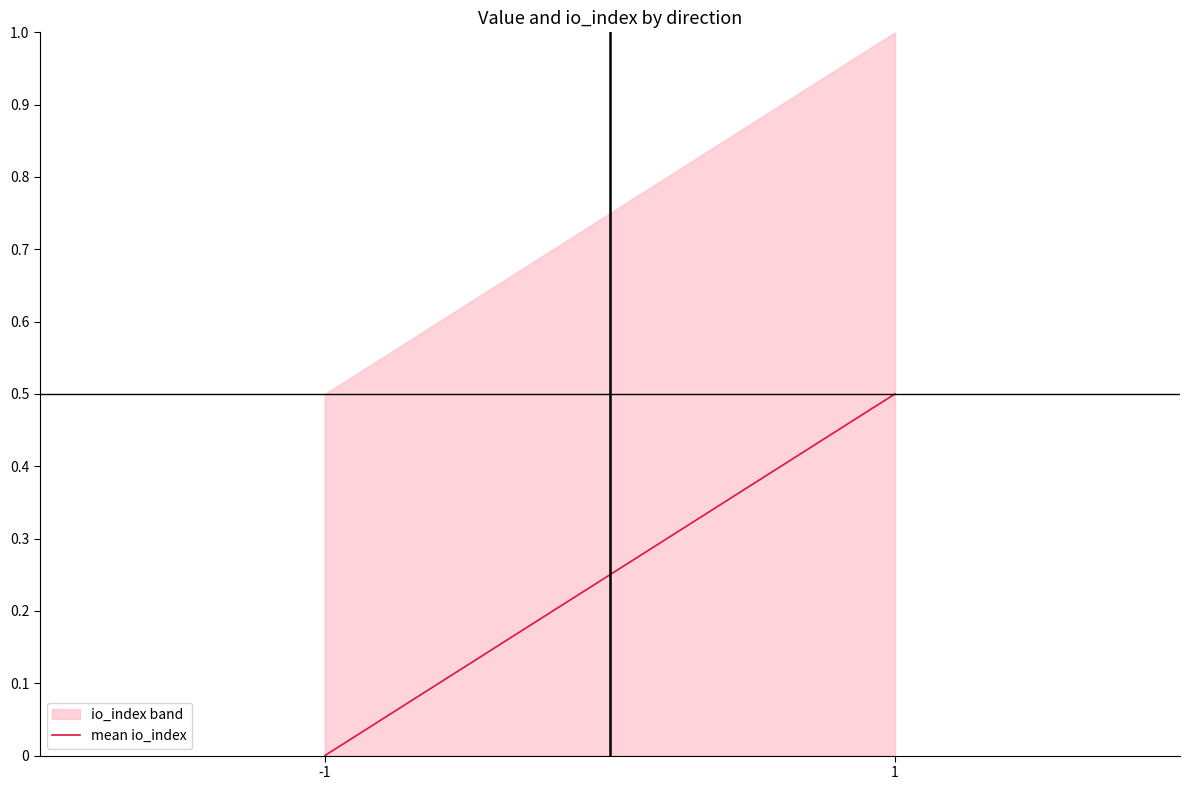

Reading left to right, what are all the values shown in this chart?

-1=0.0	1=0.5